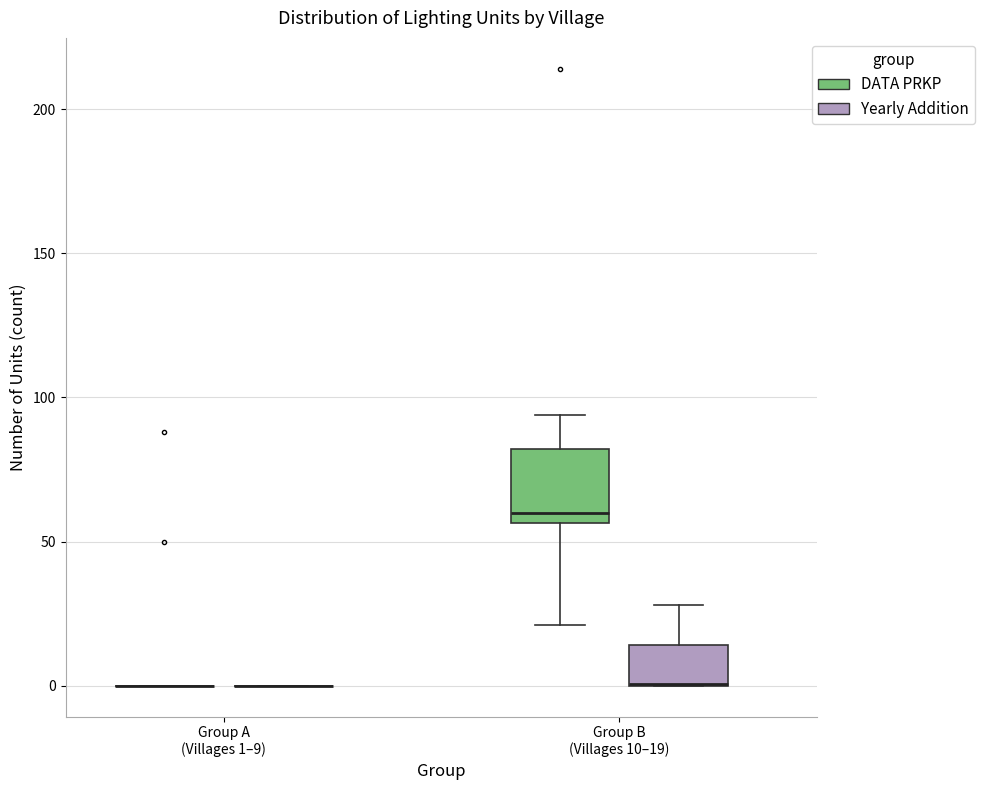

Reading left to right, read every box against the y-axis: the position of its median line, the range the box covers, and the ends of its whiskers. The values are not printed on the chart, so give them approximately, as read against the axis.

Group A (Villages 1–9) (DATA PRKP): box collapsed to a line at 0, whiskers 0 to 0
Group A (Villages 1–9) (Yearly Addition): box collapsed to a line at 0, whiskers 0 to 0
Group B (Villages 10–19) (DATA PRKP): median 60, box 55 to 80, whiskers 20 to 95
Group B (Villages 10–19) (Yearly Addition): median 0 (drawn on the box's lower edge), box 0 to 15, whiskers 0 to 30